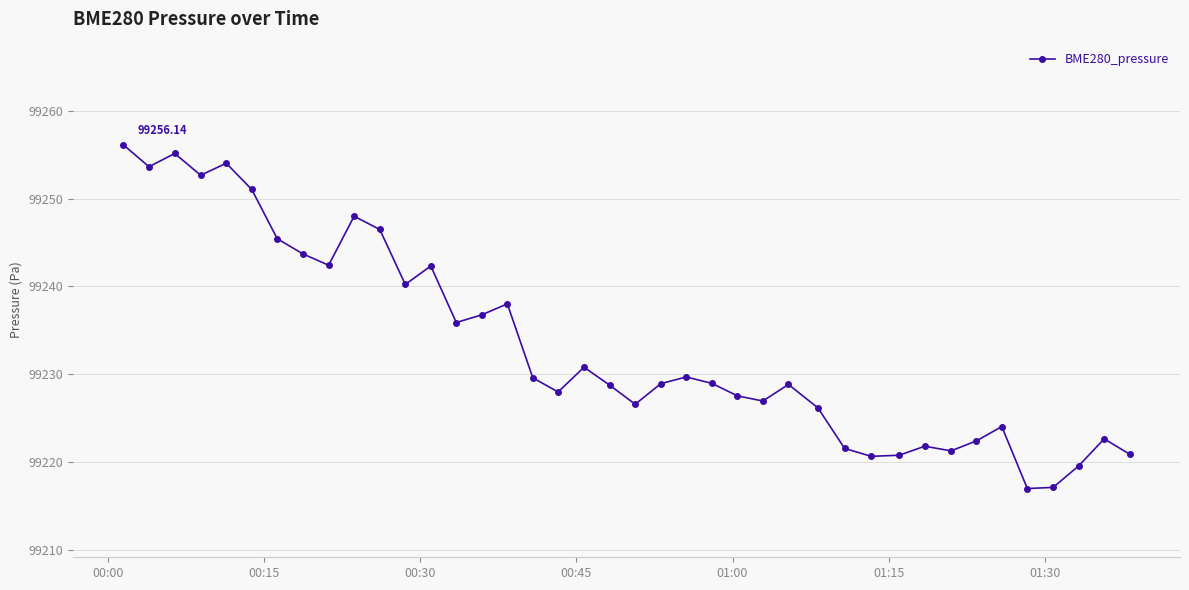

How many data points does each series have?

40